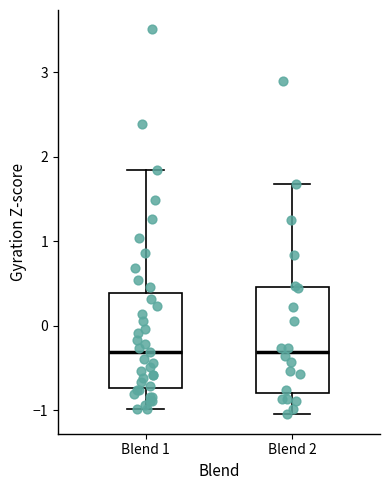

Comparing the boxes themselves (not the whiskers), which one is the tallest?

Blend 2